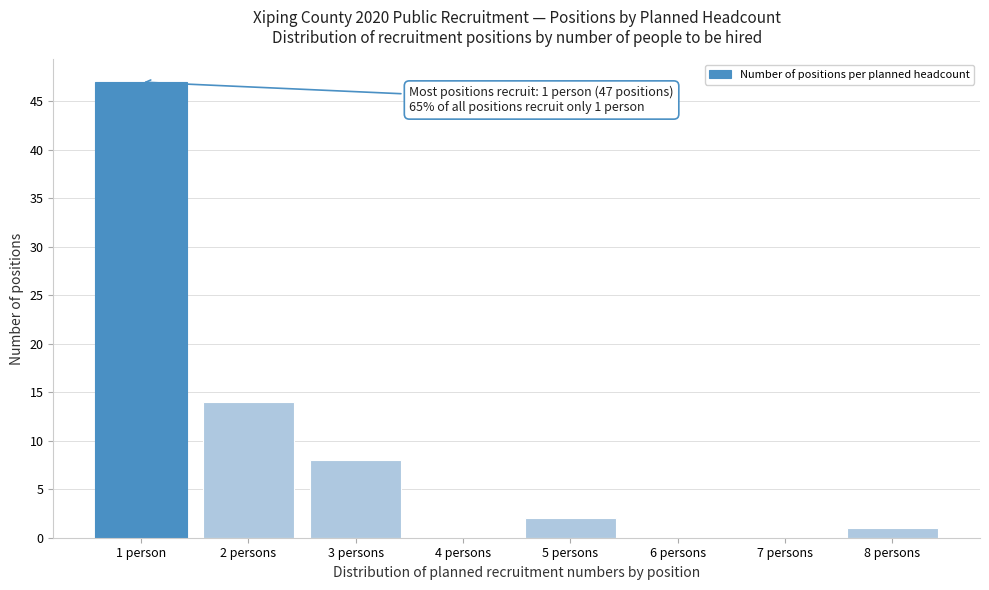

Reading right to left, what are all the values shown in this chart?

8 persons=1	7 persons=0	6 persons=0	5 persons=2	4 persons=0	3 persons=8	2 persons=14	1 person=47